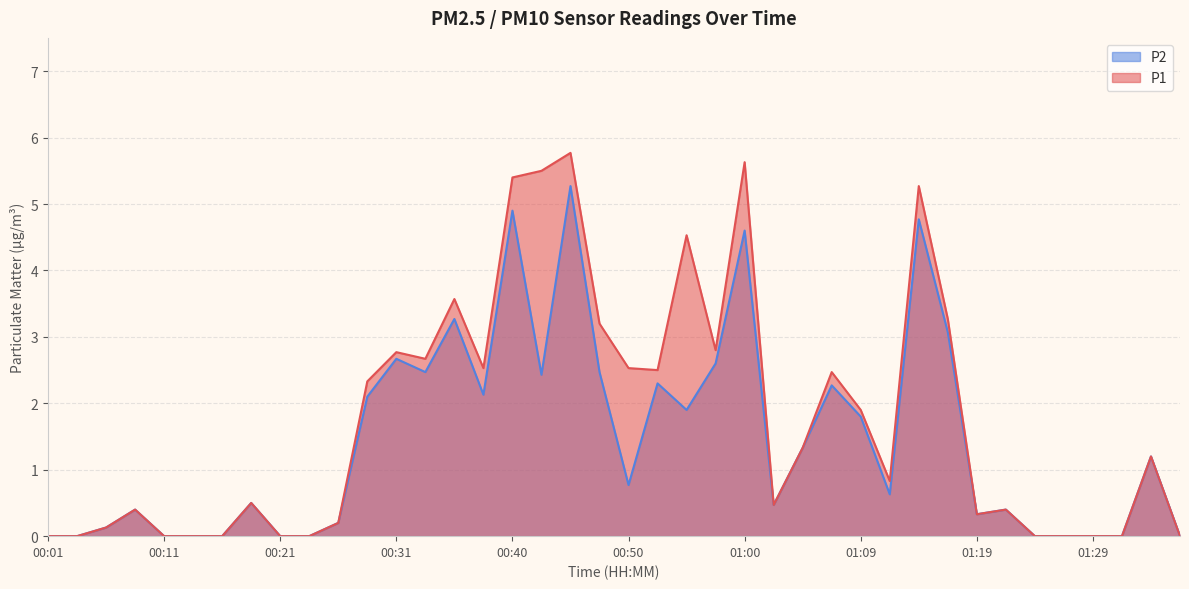

What is the value of the P2 point at the 32nd from the left?

3.1